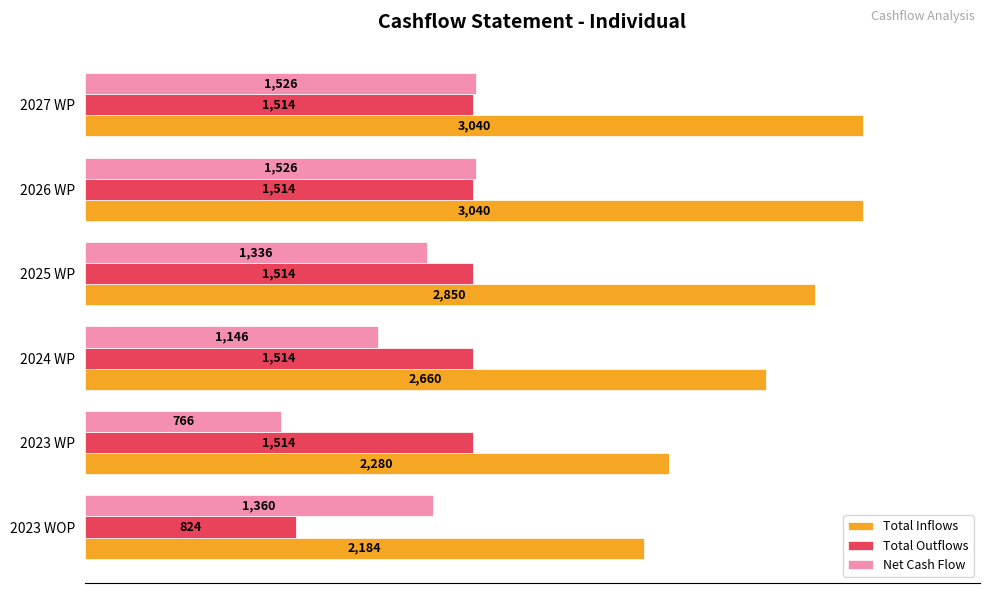

Count the Net Cash Flow values in the range 1146 to 1526.

5